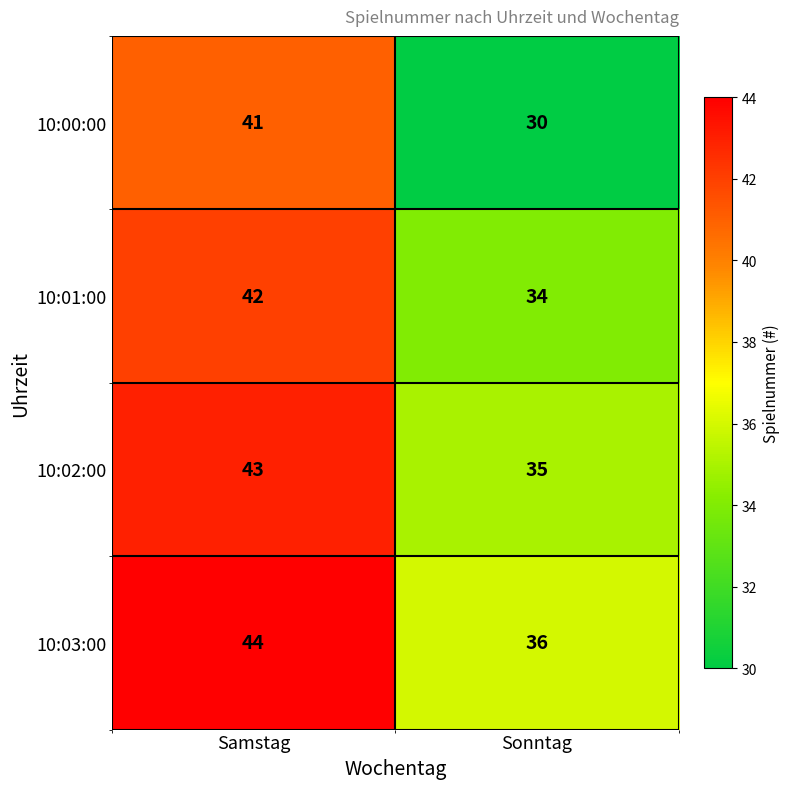

Where is 10:00:00 nearest to the value 35?

Sonntag